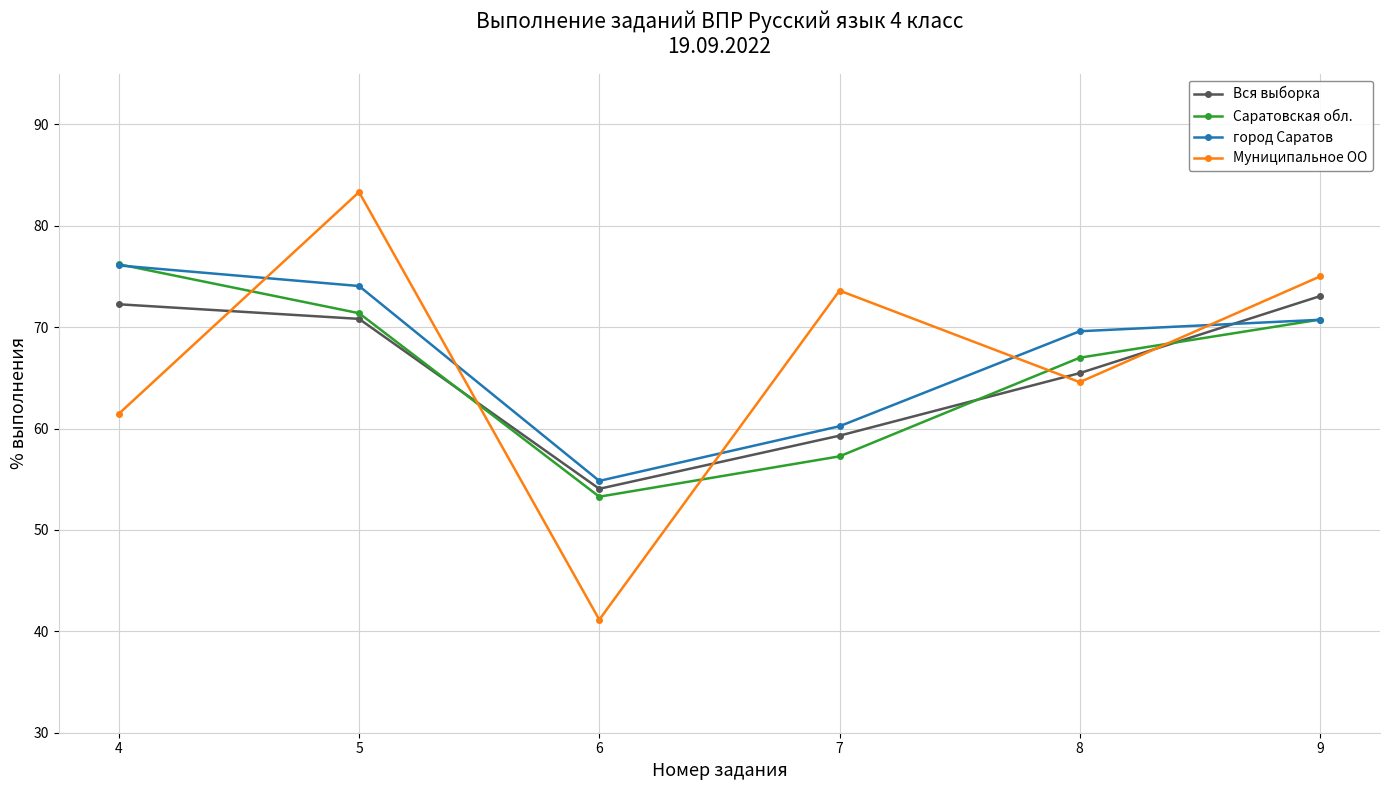

What is the value of the Муниципальное ОО point at the 2nd from the left?

83.3